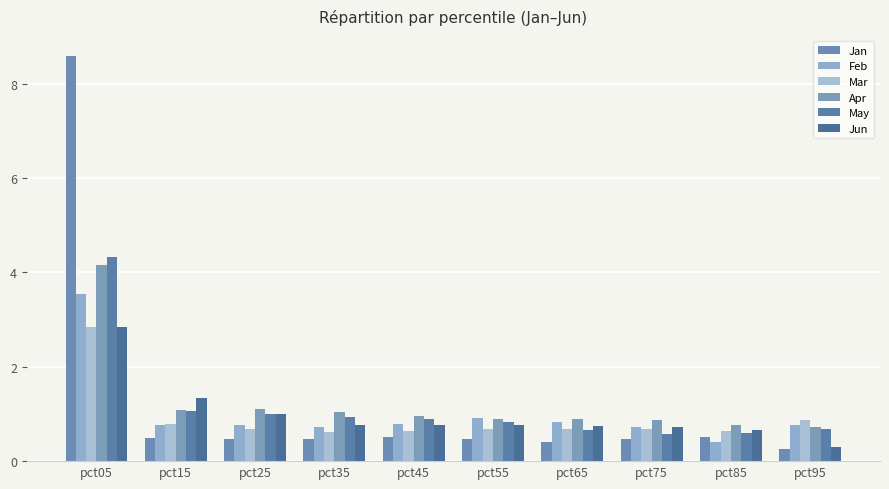

Which series has the largest range (max minus min)?

Jan